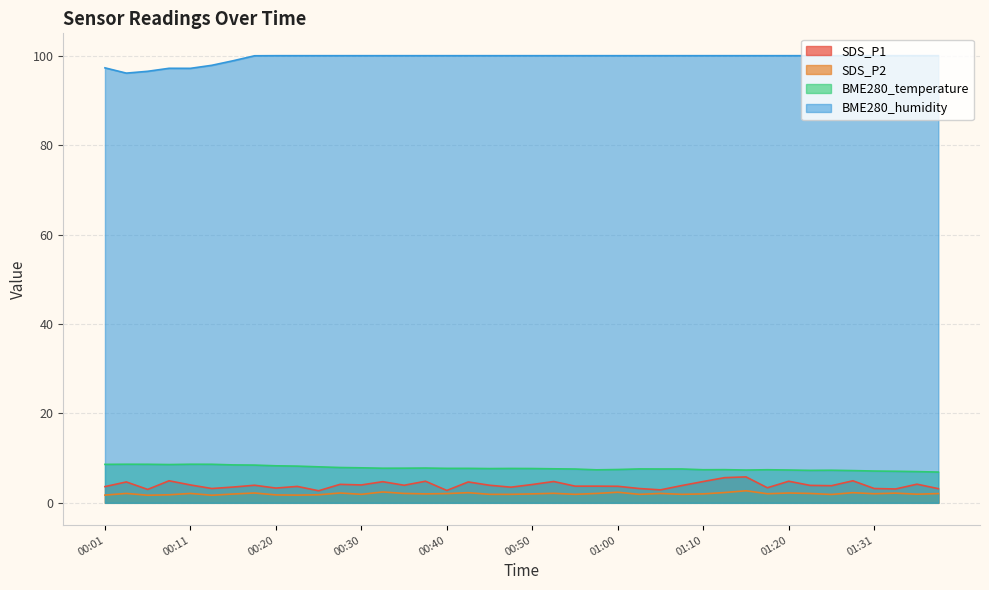

At which category does the chart reach its minimum across all series?

00:06